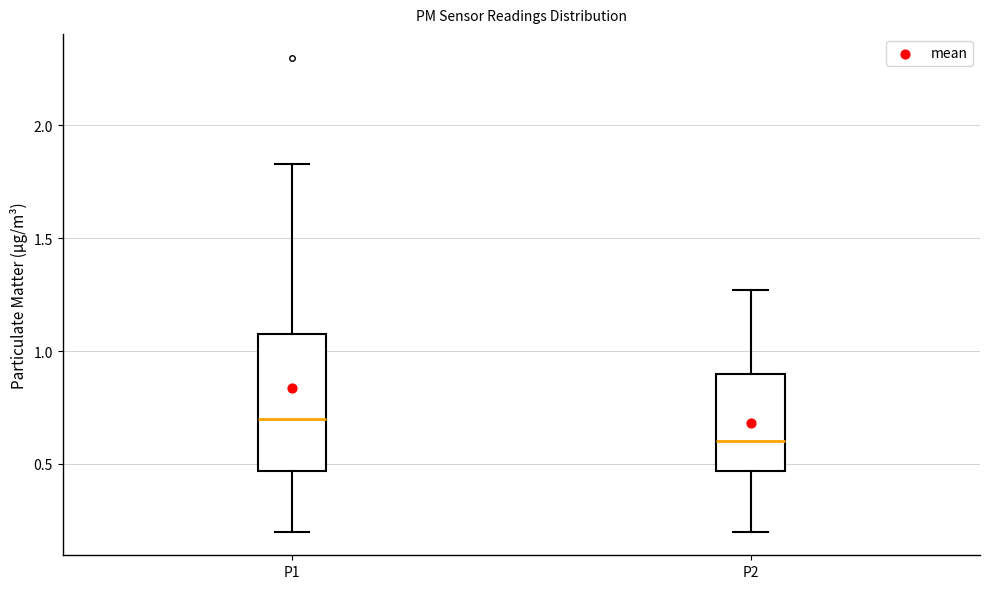

Comparing the boxes themselves (not the whiskers), which one is the tallest?

P1